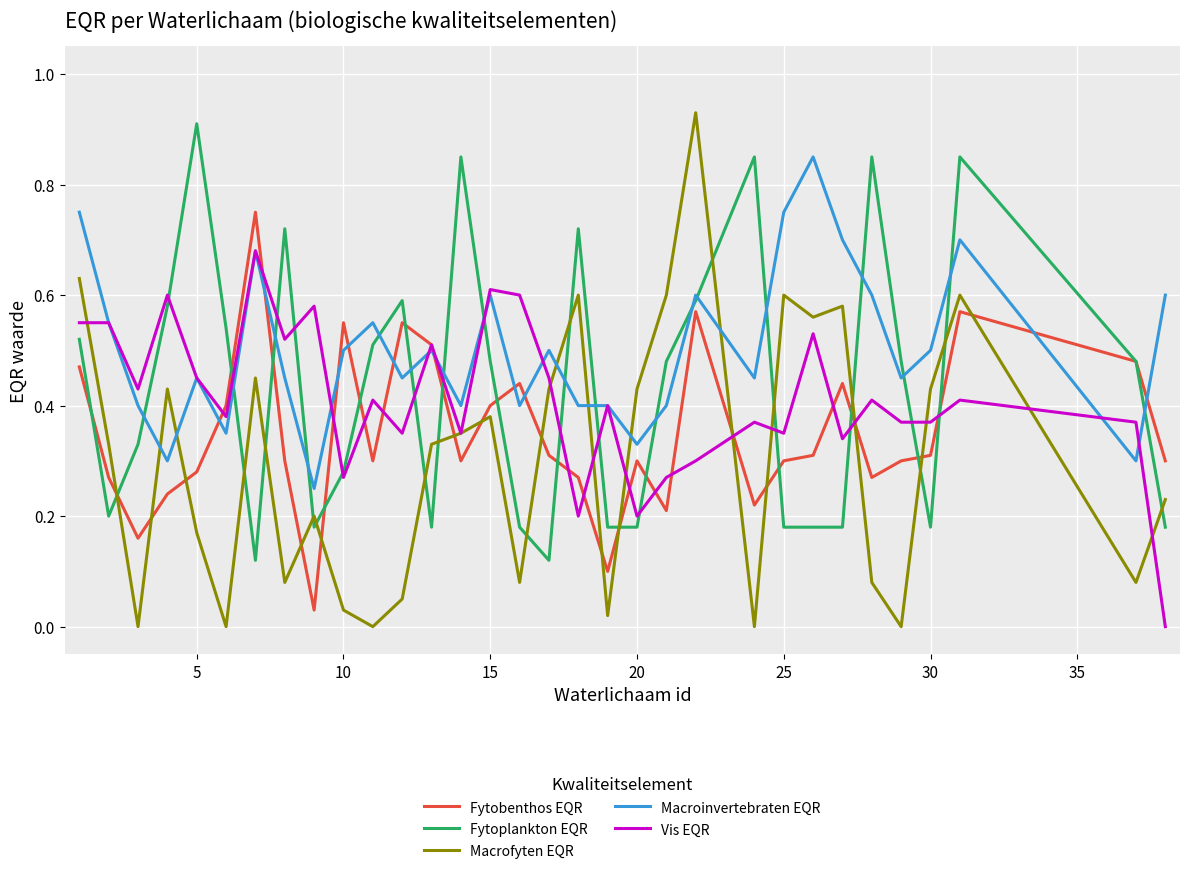

Which series has the largest total across all categories?

Macroinvertebraten EQR